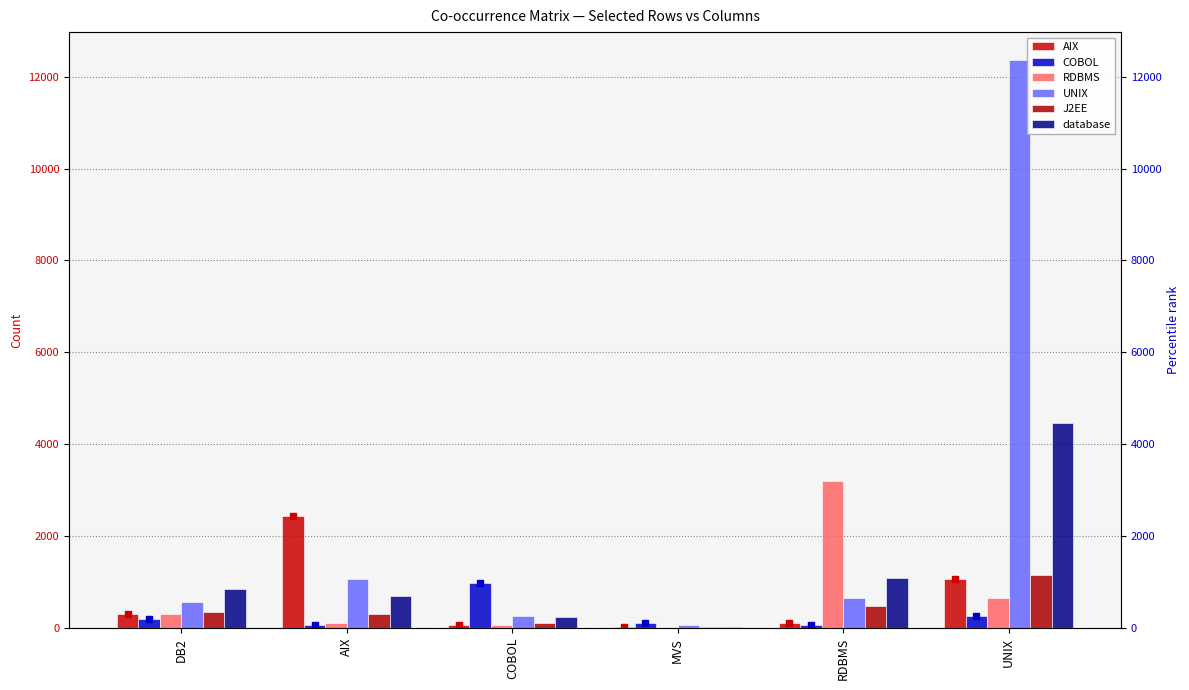

What is the difference between the highest and lowest values at RDBMS?

3124